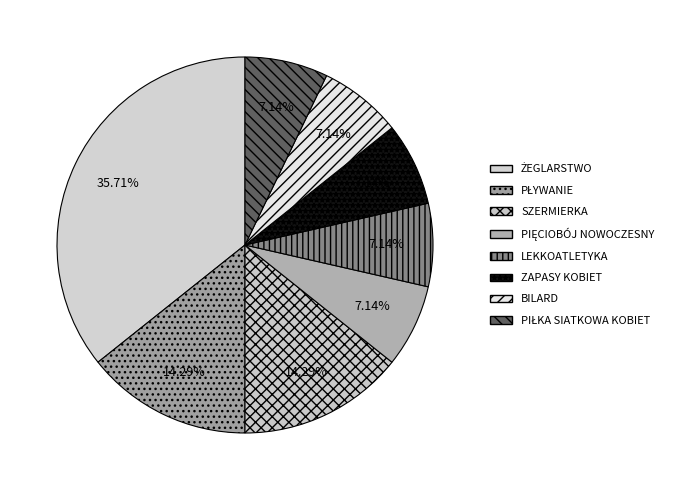

What is the largest slice in the pie chart?

ŻEGLARSTWO